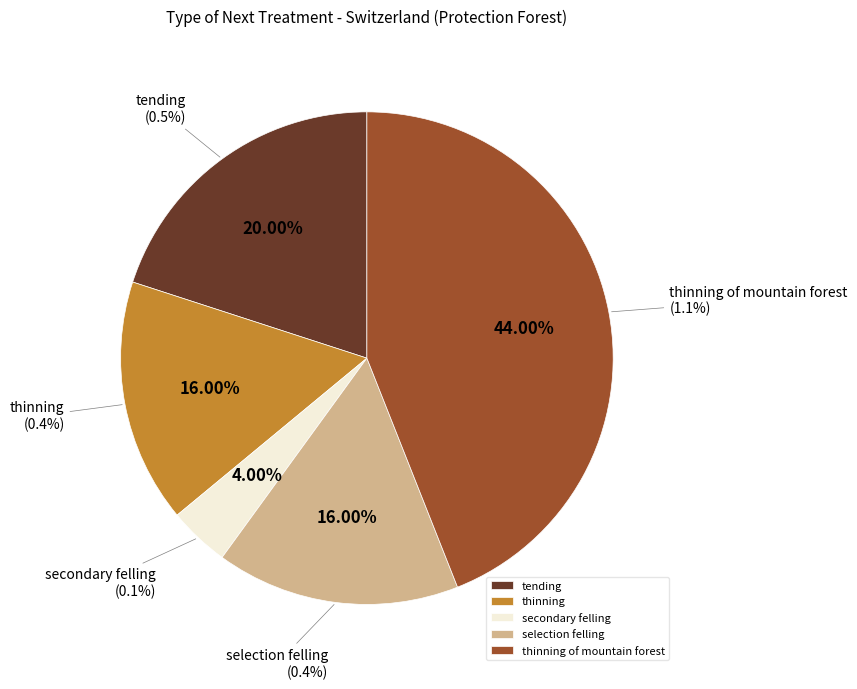

Which category has the smallest portion of the pie?

secondary felling